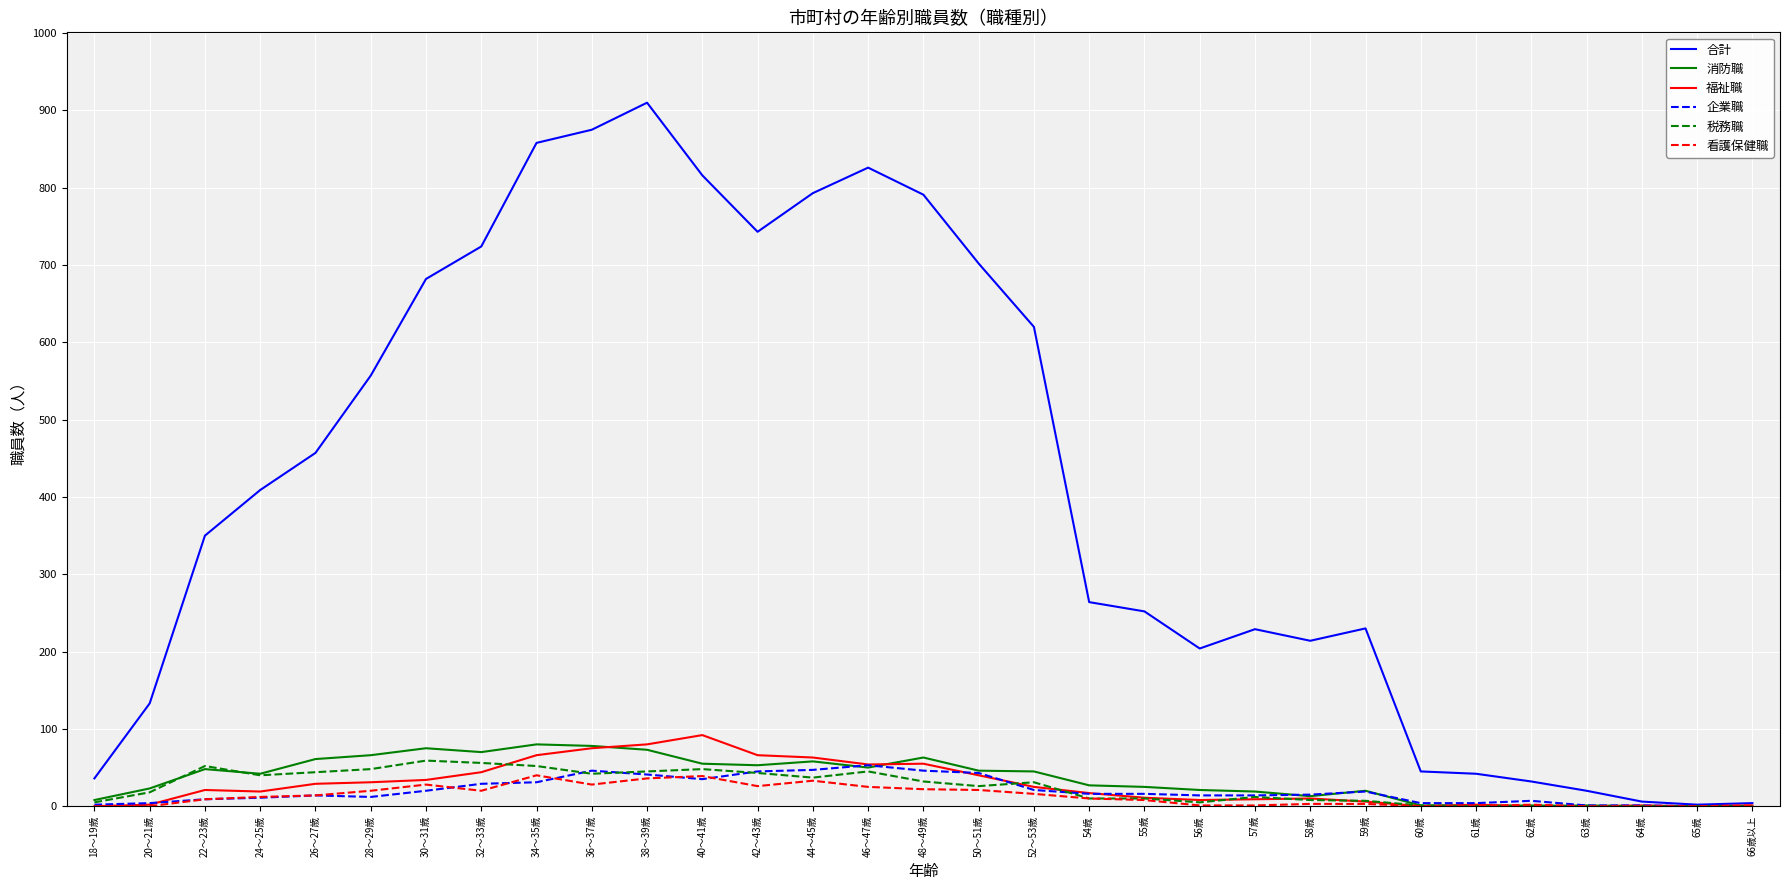

Is it true that 消防職 equals 25 at 55歳?

True